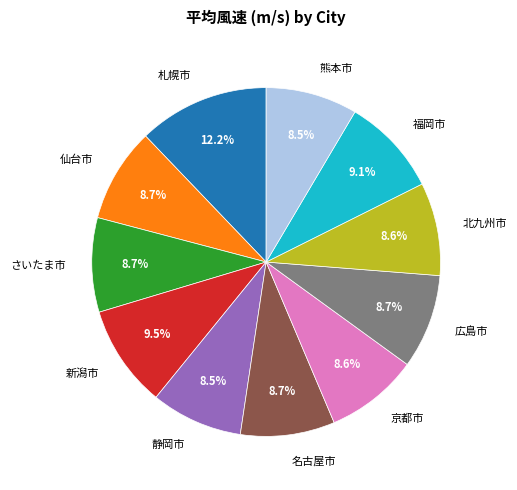

What is the ratio of the value at さいたま市 to the value at 熊本市?

1.0